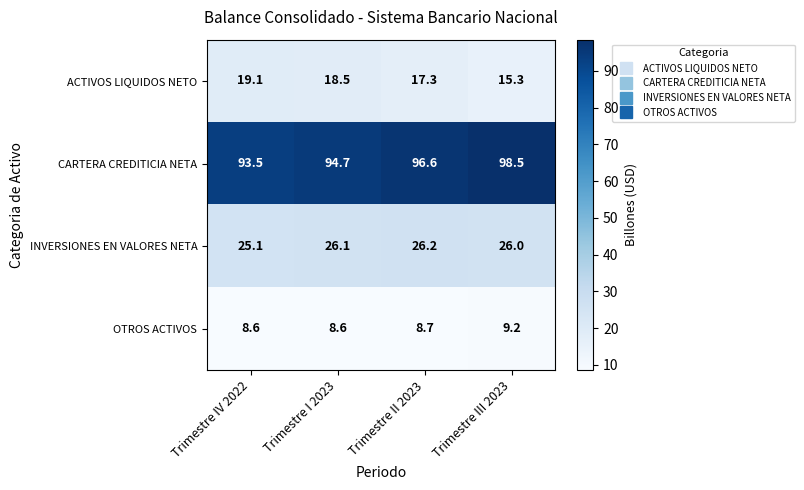

At which label does ACTIVOS LIQUIDOS NETO first exceed 18?

Trimestre IV 2022